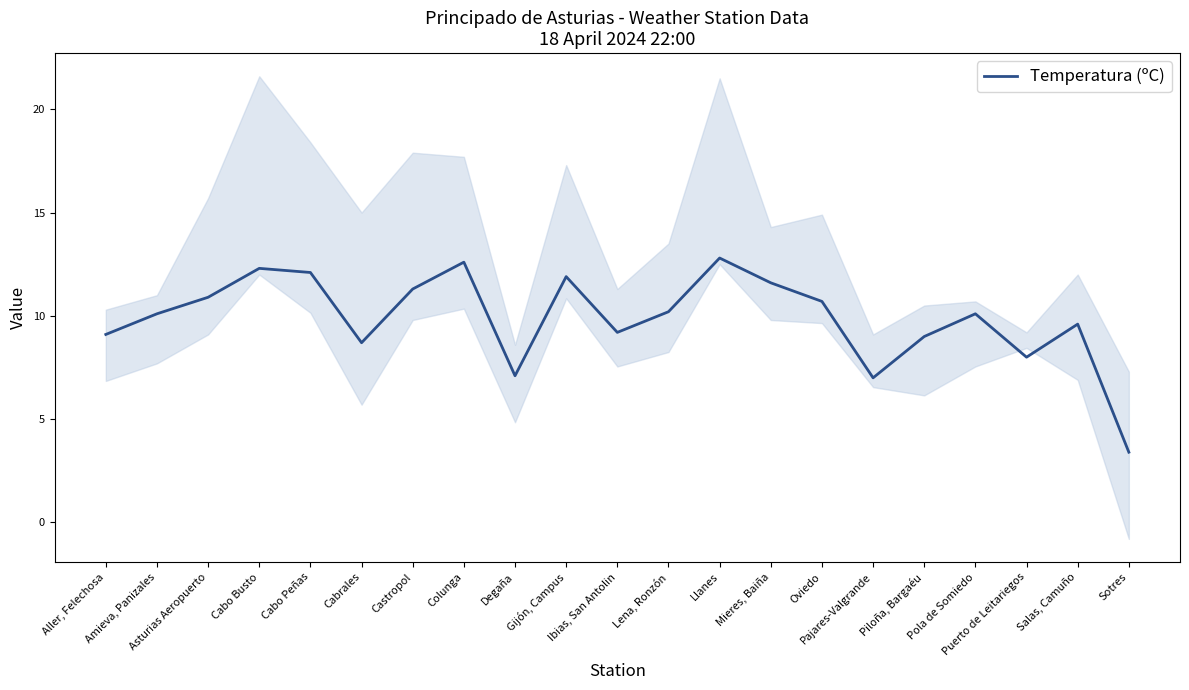

The value at Gijón, Campus is 8.2. True or false?

False